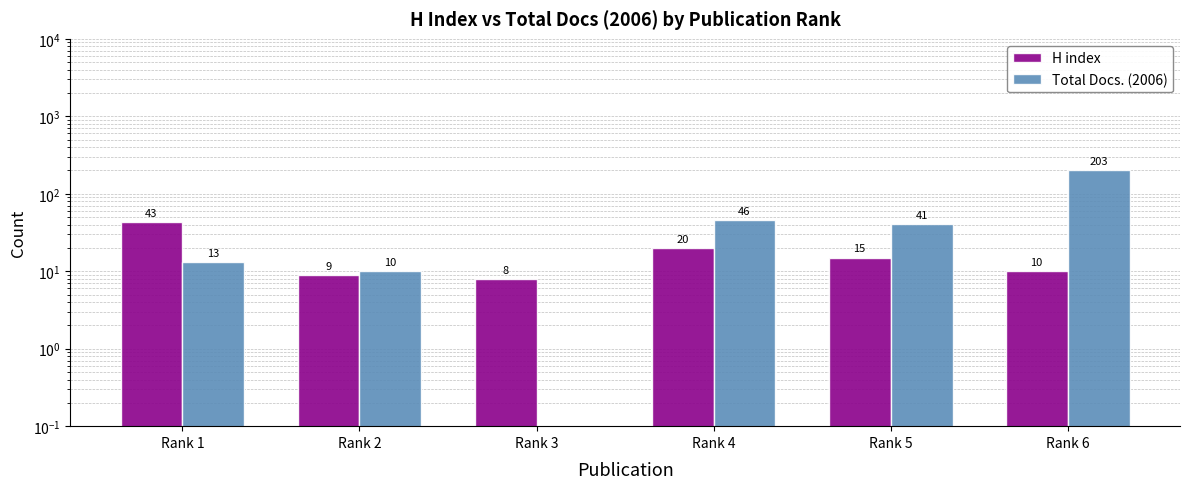

Rank the series by their average value, from highest to lowest.

Total Docs. (2006), H index